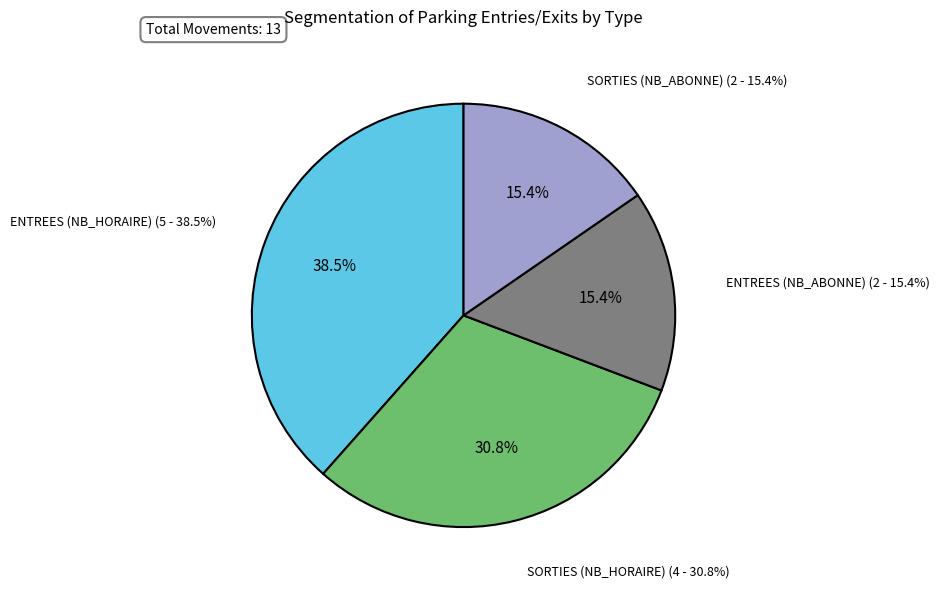

To the nearest percent, what is the average slice percentage?

25%